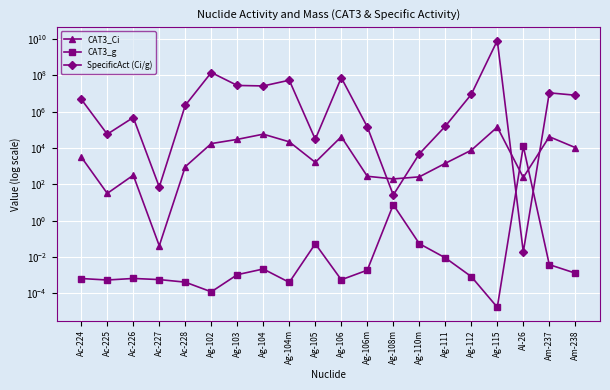

Reading left to right, transcribe all the data shown in this chart.

CAT3_Ci: Ac-224=3200.0	Ac-225=32.0	Ac-226=320.0	Ac-227=0.0	Ac-228=940.0	Ag-102=17600.0	Ag-103=30000.0	Ag-104=58000.0	Ag-104m=22000.0	Ag-105=1640.0	Ag-106=42000.0	Ag-106m=280.0	Ag-108m=200.0	Ag-110m=260.0	Ag-111=1440.0	Ag-112=7600.0	Ag-115=142000.0	Al-26=240.0	Am-237=42000.0	Am-238=10600.0
CAT3_g: Ac-224=0.0	Ac-225=0.0	Ac-226=0.0	Ac-227=0.0	Ac-228=0.0	Ag-102=0.0	Ag-103=0.0	Ag-104=0.0	Ag-104m=0.0	Ag-105=0.1	Ag-106=0.0	Ag-106m=0.0	Ag-108m=7.7	Ag-110m=0.1	Ag-111=0.0	Ag-112=0.0	Ag-115=0.0	Al-26=12500.0	Am-237=0.0	Am-238=0.0
SpecificAct (Ci/g): Ac-224=4830000.0	Ac-225=58000.0	Ac-226=478000.0	Ac-227=72.4	Ac-228=2240000.0	Ag-102=143000000.0	Ag-103=27800000.0	Ag-104=26100000.0	Ag-104m=54000000.0	Ag-105=30300.0	Ag-106=74000000.0	Ag-106m=147000.0	Ag-108m=26.1	Ag-110m=4750.0	Ag-111=158000.0	Ag-112=8970000.0	Ag-115=8180000000.0	Al-26=0.0	Am-237=10900000.0	Am-238=8060000.0